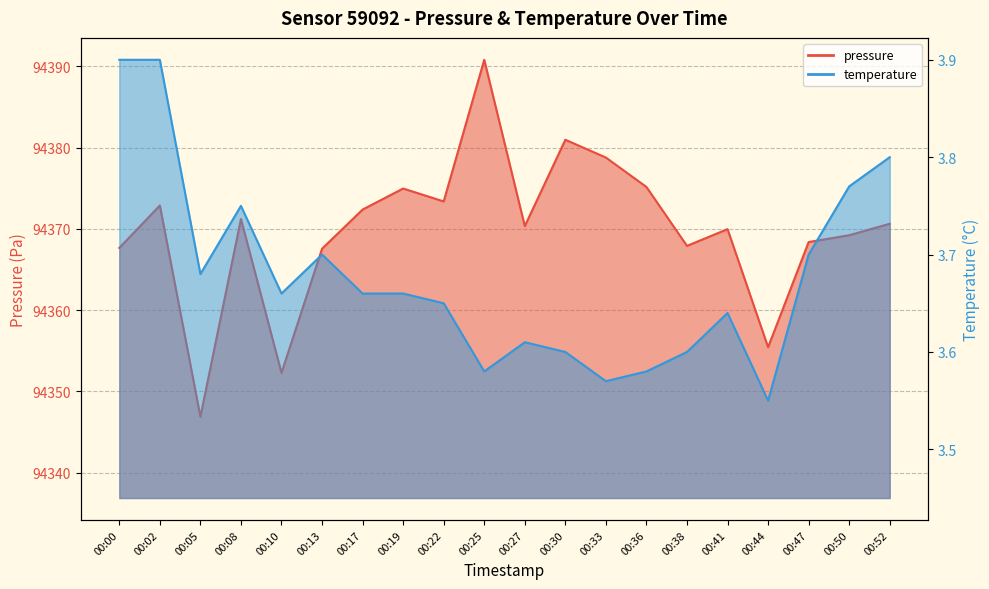

What is the value of the pressure point at the 4th from the left?

94371.2